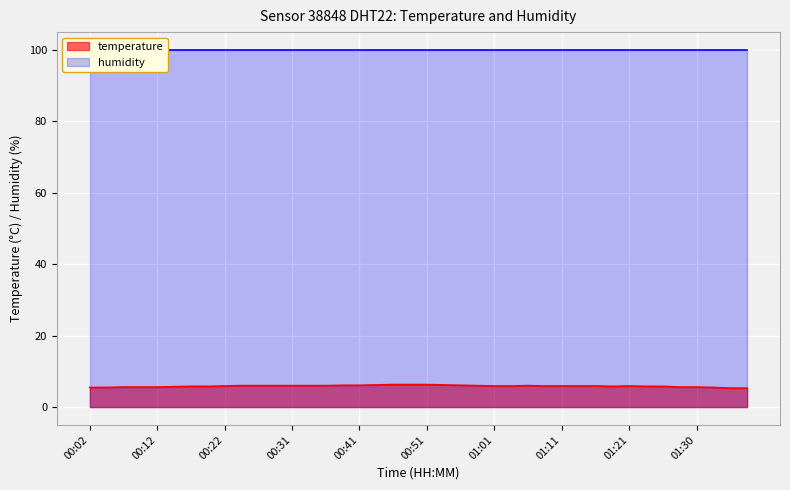

What is the minimum value for temperature?

5.3